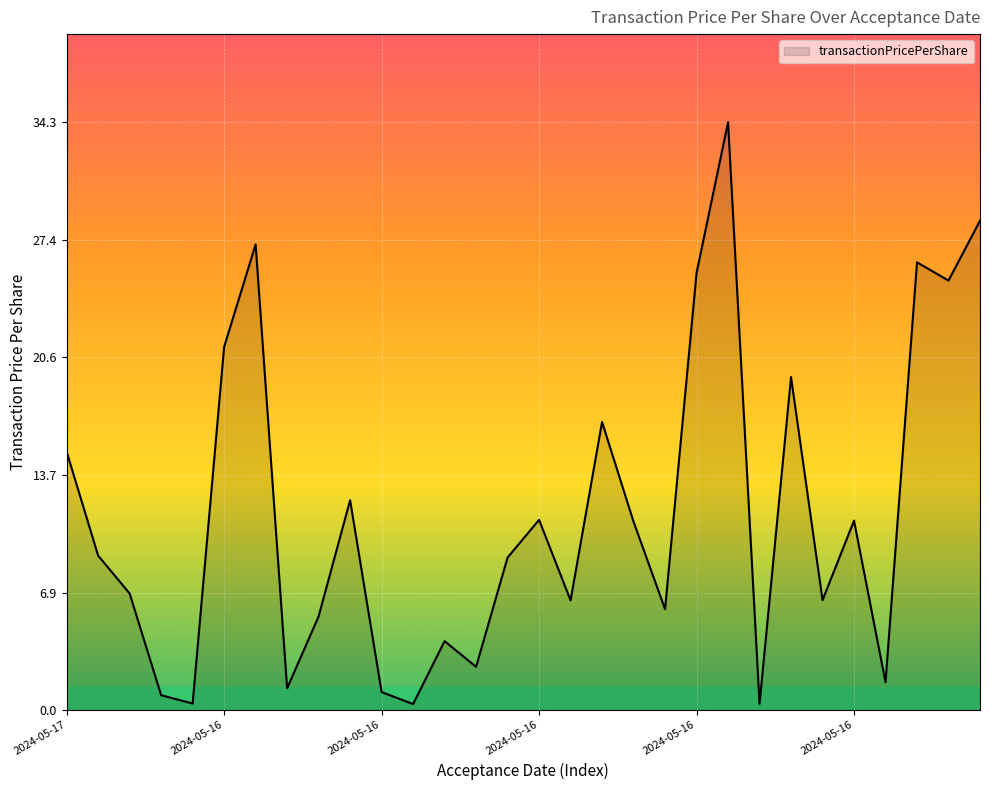

What is the maximum value shown in the chart?

34.3